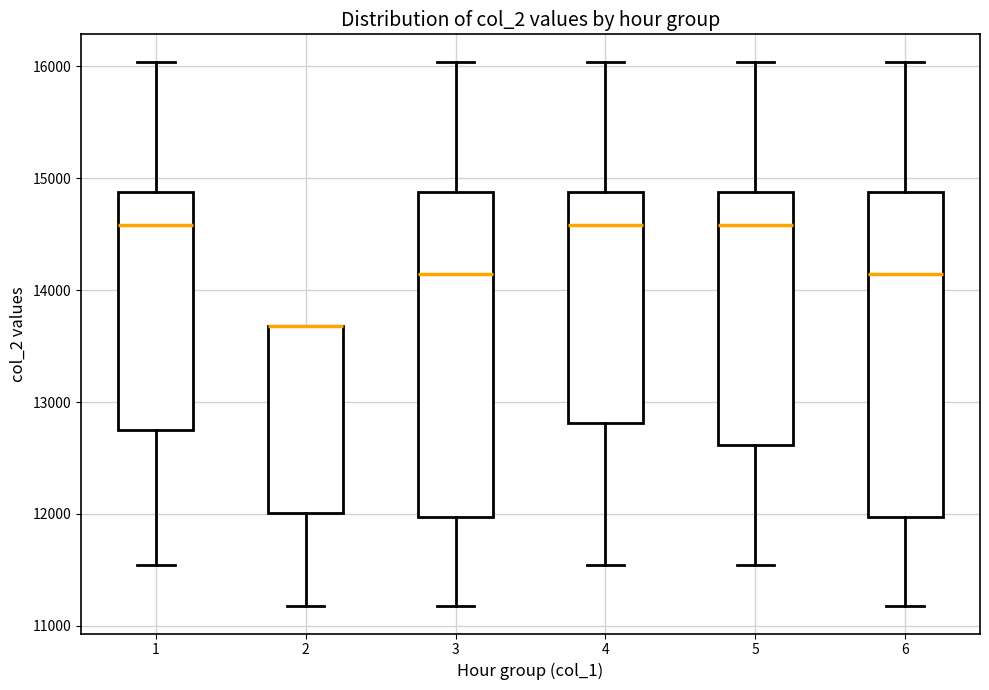

Reading left to right, transcribe this box plot: for each box, give where its median line is, the range the box spans, and where its two whiskers end, as read against the y-axis. The values are not printed on the chart, so give them approximately, as read against the axis.

1: median 14600, box 12800 to 14900, whiskers 11500 to 16000
2: median 13700 (drawn on the box's upper edge), box 12000 to 13700, whiskers 11200 to 13700
3: median 14100, box 12000 to 14900, whiskers 11200 to 16000
4: median 14600, box 12800 to 14900, whiskers 11500 to 16000
5: median 14600, box 12600 to 14900, whiskers 11500 to 16000
6: median 14100, box 12000 to 14900, whiskers 11200 to 16000